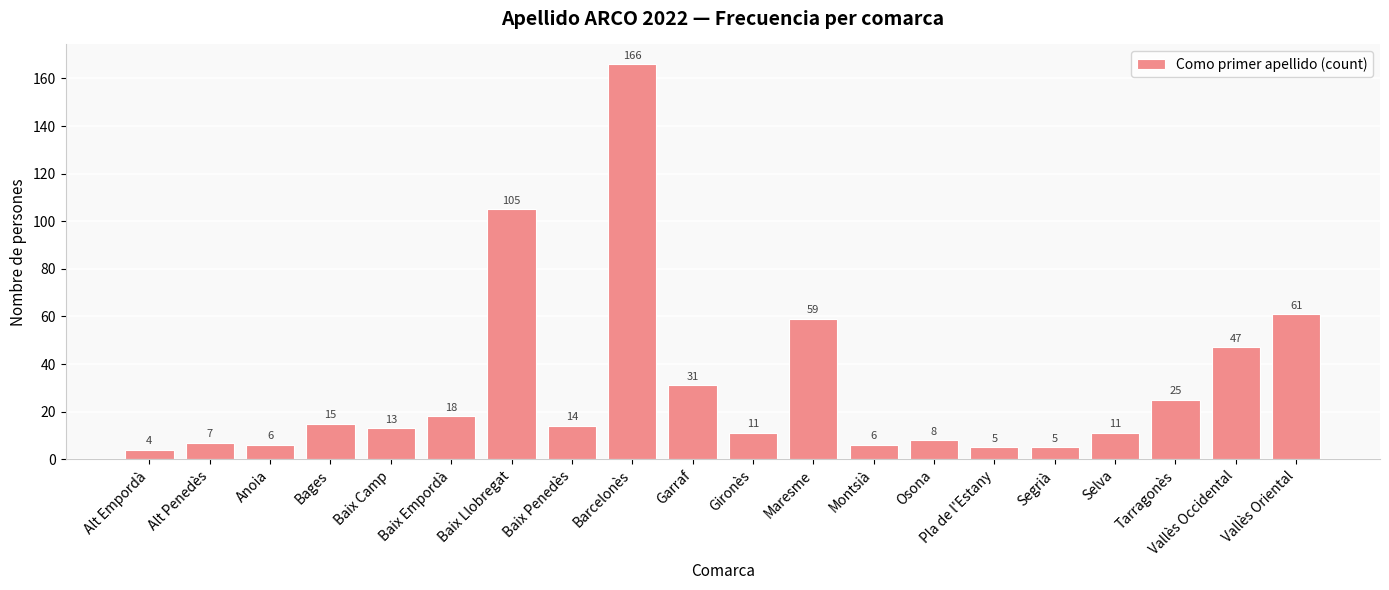

What is the sum of the values at Tarragonès and Pla de l'Estany?

30